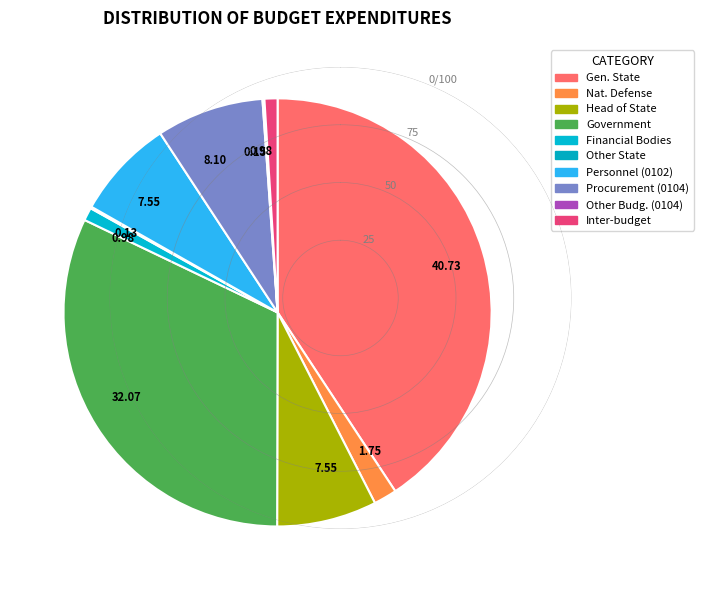

How many slices are in this pie chart?

10